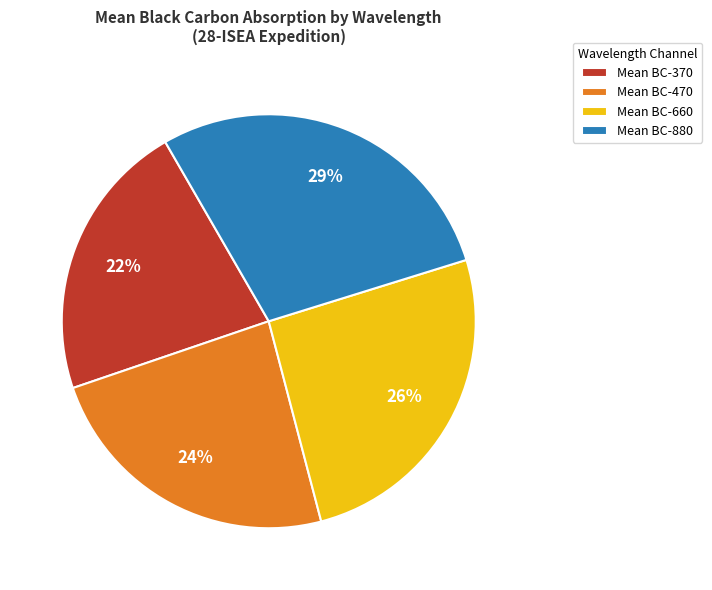

Is it true that Mean BC-660 is 26% of the pie?

True